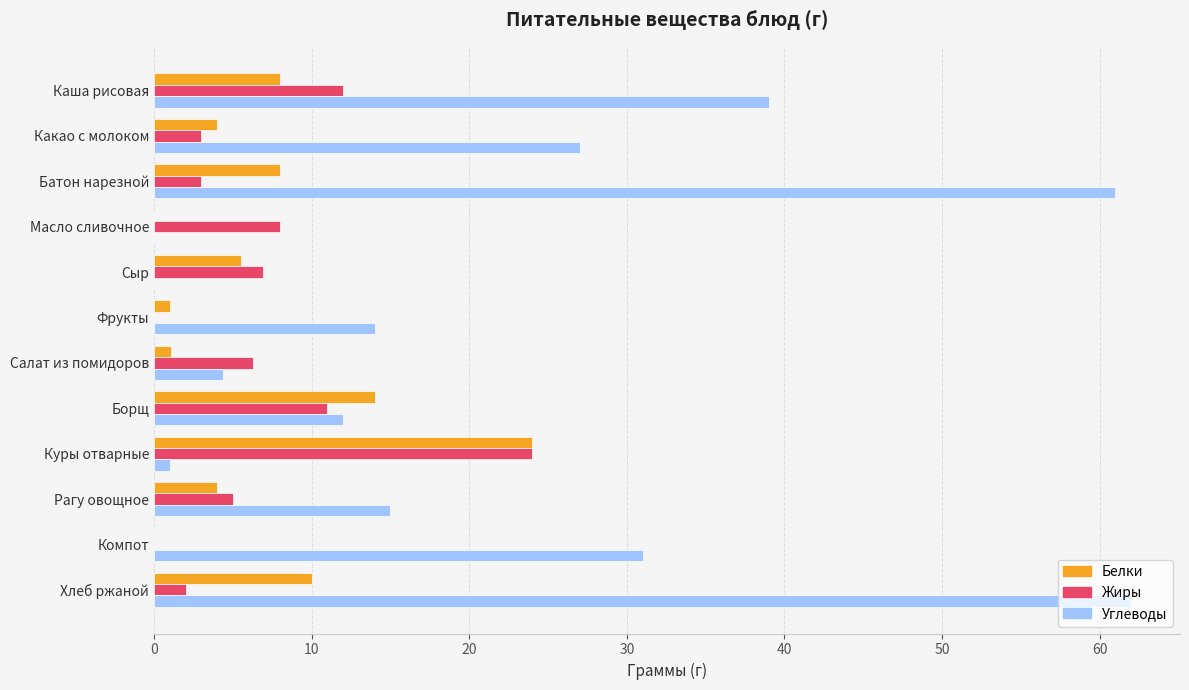

What is the maximum value for Углеводы?

62.0